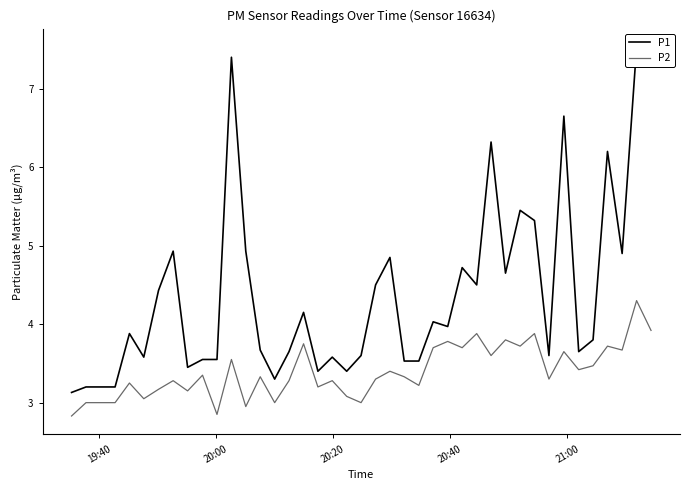

Rank the series by their maximum value, from highest to lowest.

P1, P2